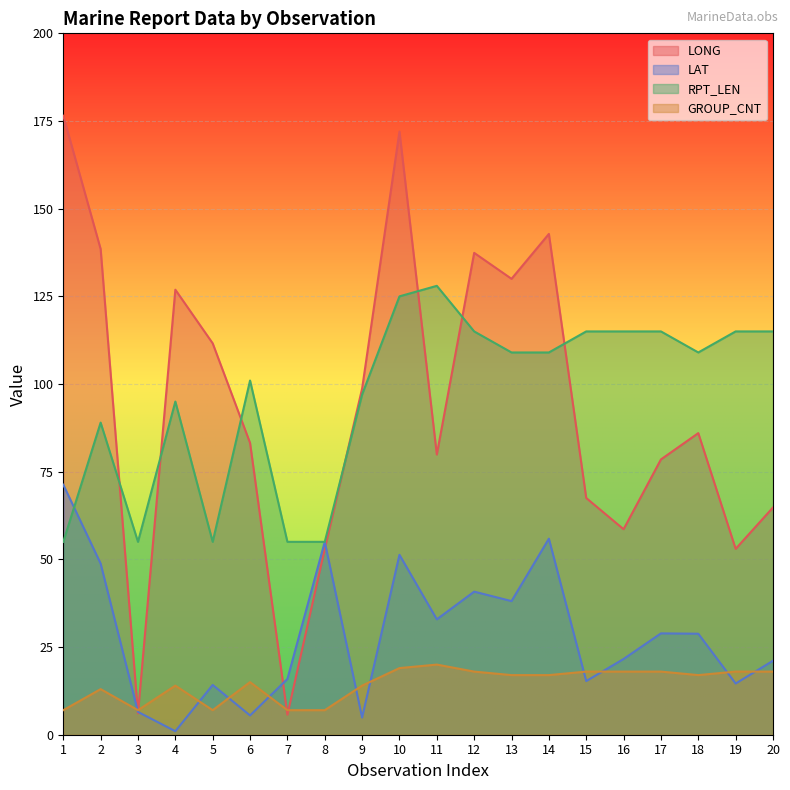

Is it true that RPT_LEN equals 115.0 at 20?

True